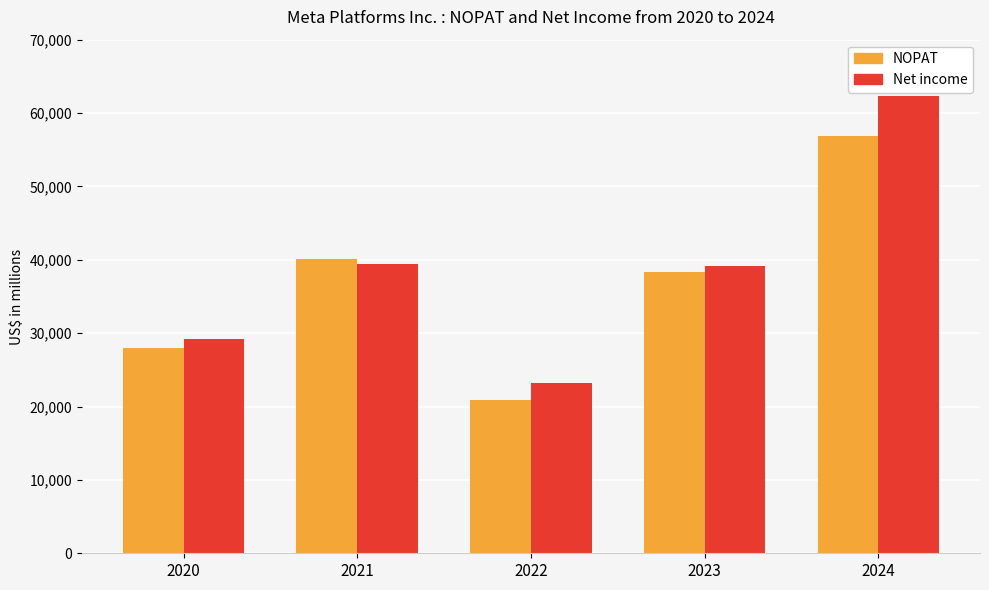

What is the average value of the Net income series?

38635